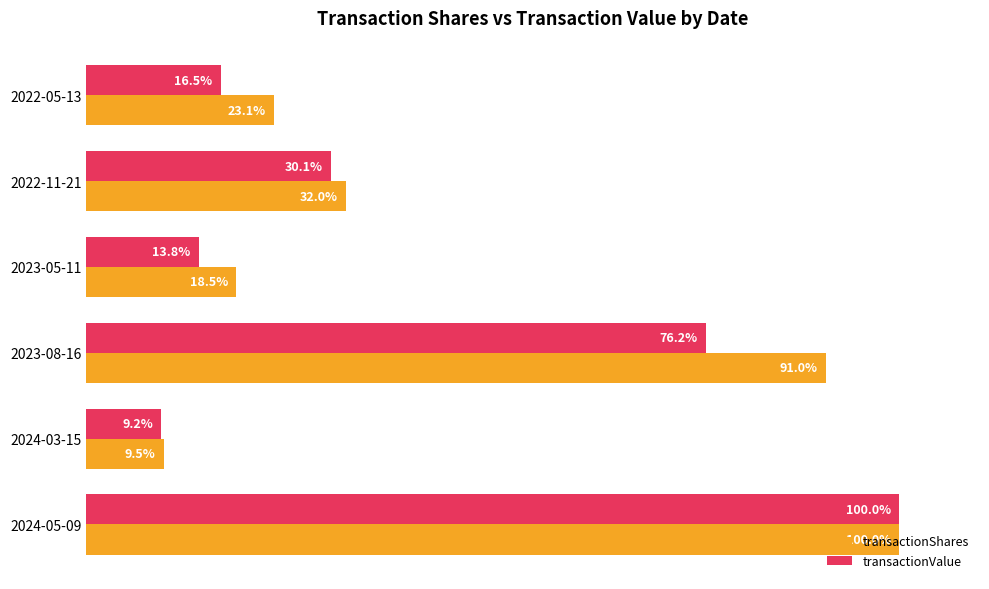

At which label does transactionShares reach its peak?

2024-05-09